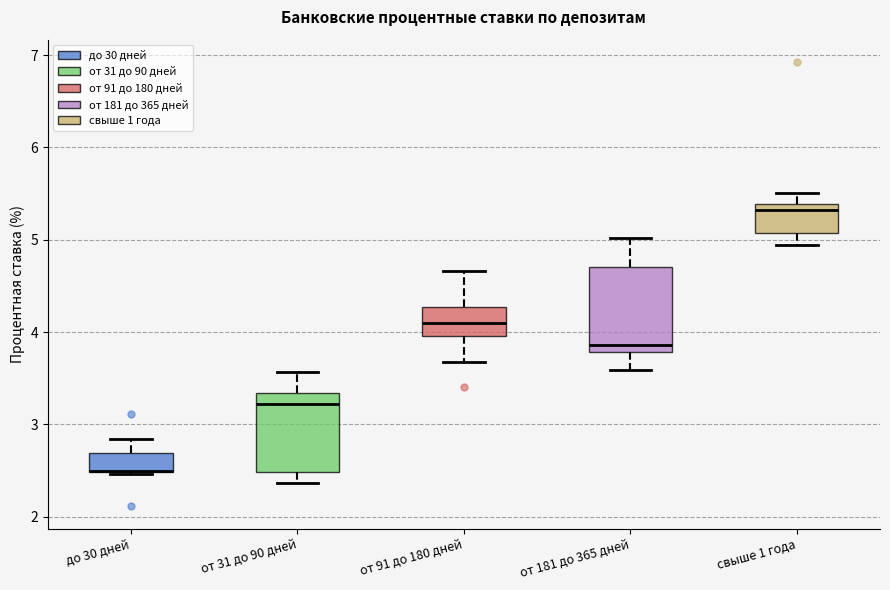

Reading left to right, read every box against the y-axis: the position of its median line, the range the box covers, and the ends of its whiskers. The values are not printed on the chart, so give them approximately, as read against the axis.

до 30 дней: median 2.5 (drawn on the box's lower edge), box 2.5 to 2.7, whiskers 2.5 to 2.8
от 31 до 90 дней: median 3.2, box 2.5 to 3.3, whiskers 2.4 to 3.6
от 91 до 180 дней: median 4.1, box 4.0 to 4.3, whiskers 3.7 to 4.7
от 181 до 365 дней: median 3.9, box 3.8 to 4.7, whiskers 3.6 to 5.0
свыше 1 года: median 5.3, box 5.1 to 5.4, whiskers 4.9 to 5.5